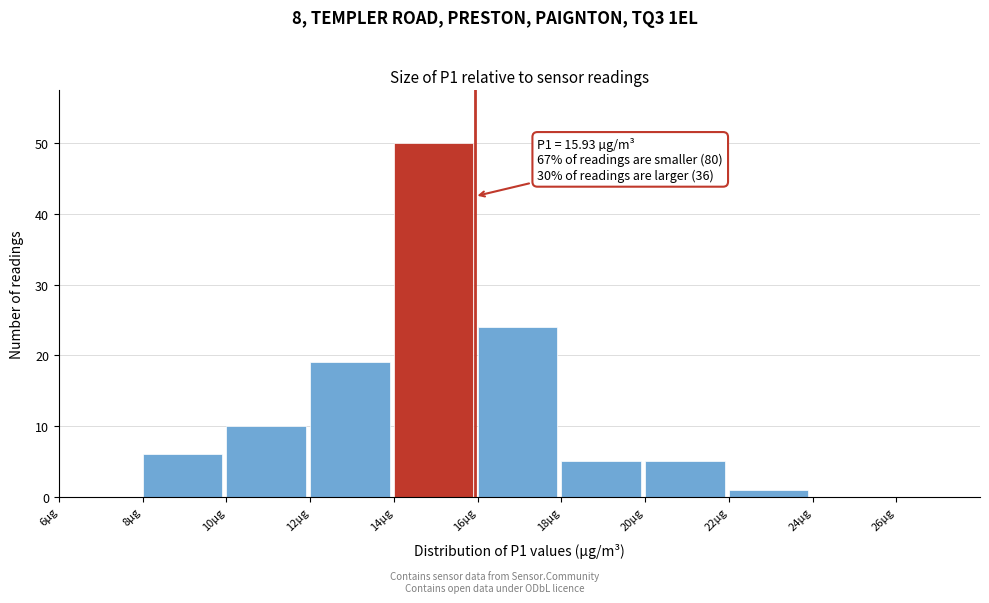

Over which range of the x-axis is the bar tallest?

14 to 16